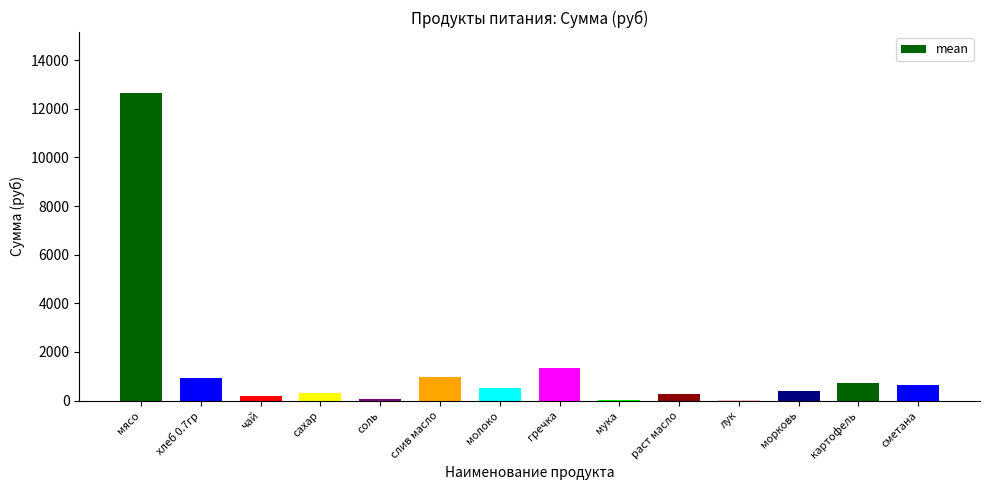

What is the change in value from слив масло to картофель?

-228.6